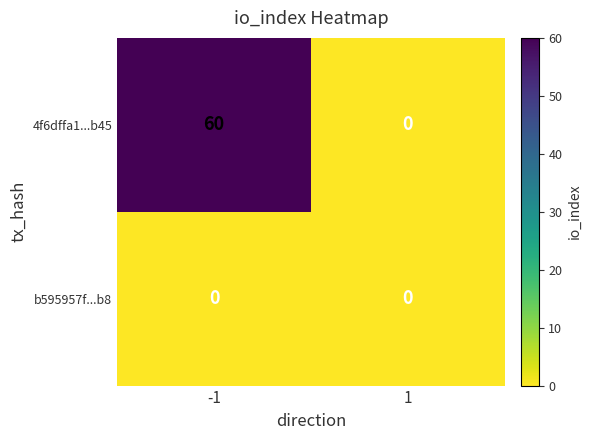

List the series in order of their overall mean, highest first.

4f6dffa1...b45, b595957f...b8